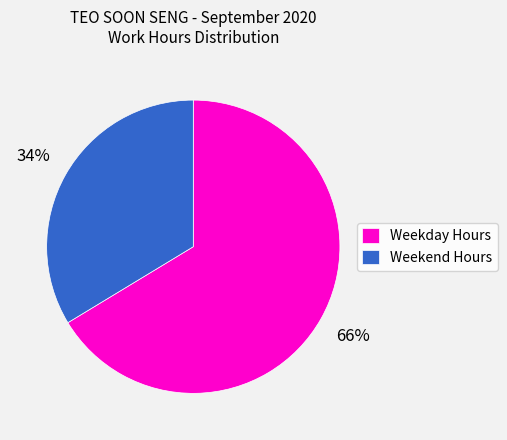

What percentage is the Weekend Hours slice, to the nearest percent?

34%